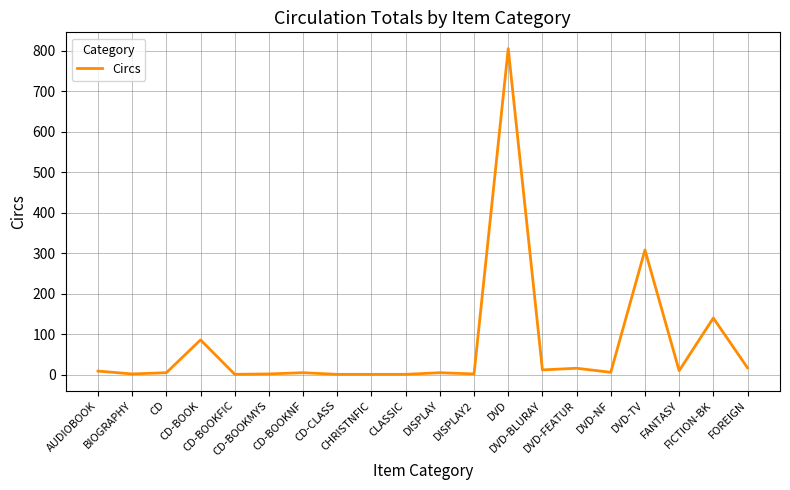

What is the greatest value displayed?

805